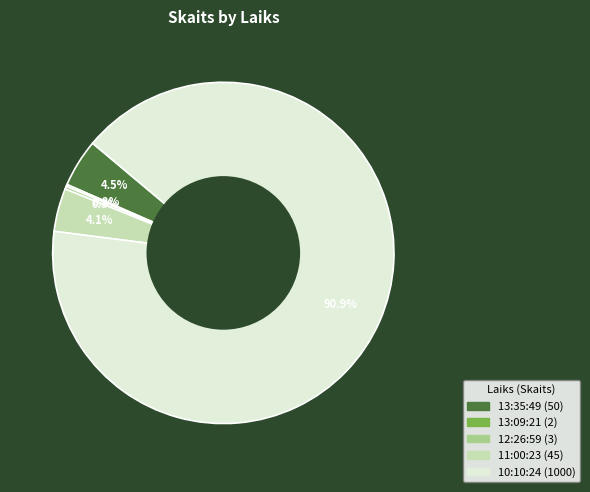

Which has a higher value, 13:35:49 or 10:10:24?

10:10:24